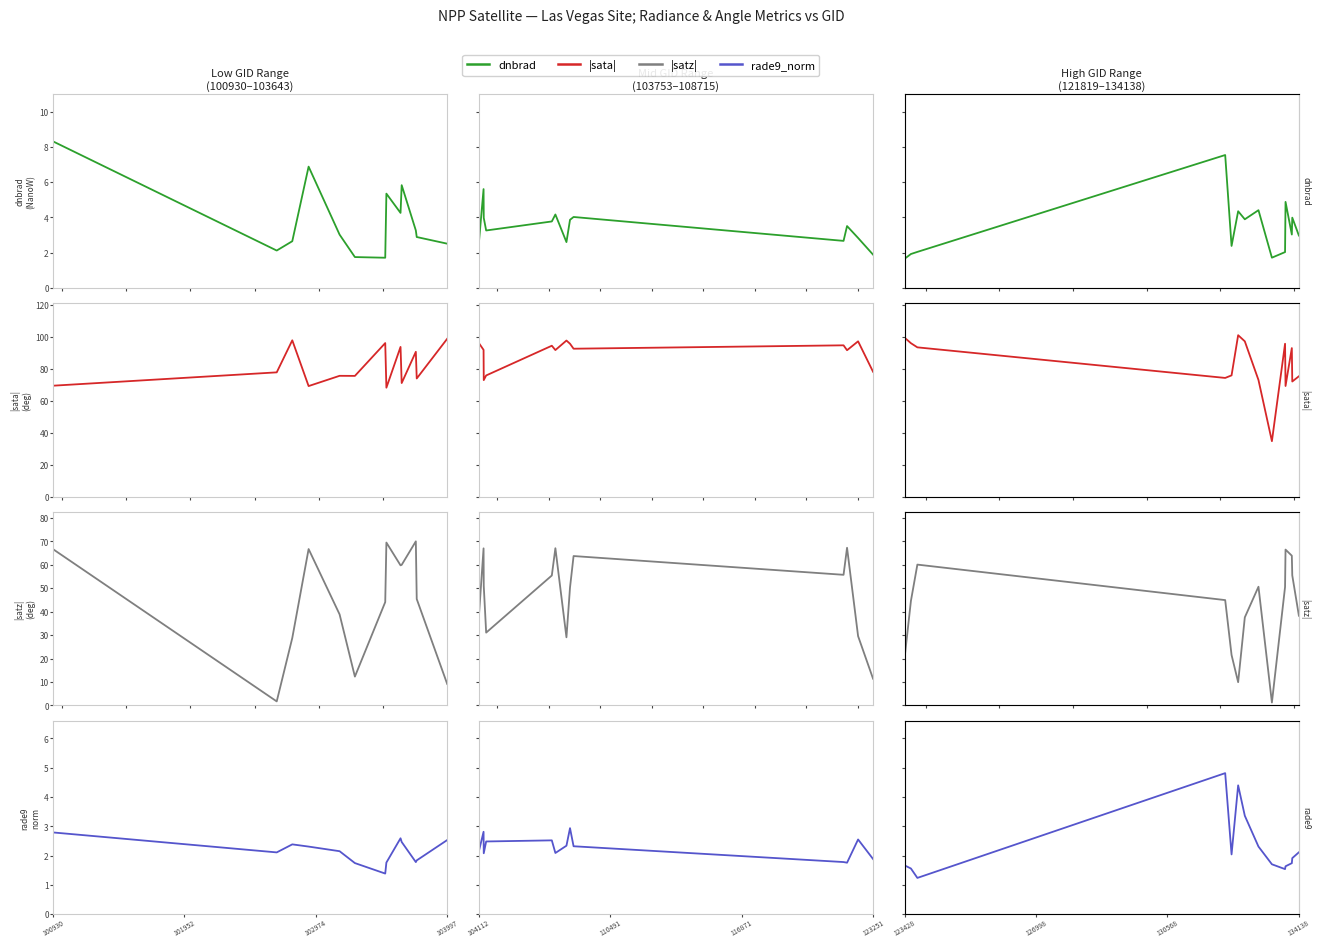

What is the highest value of the rade9 series?

4.8